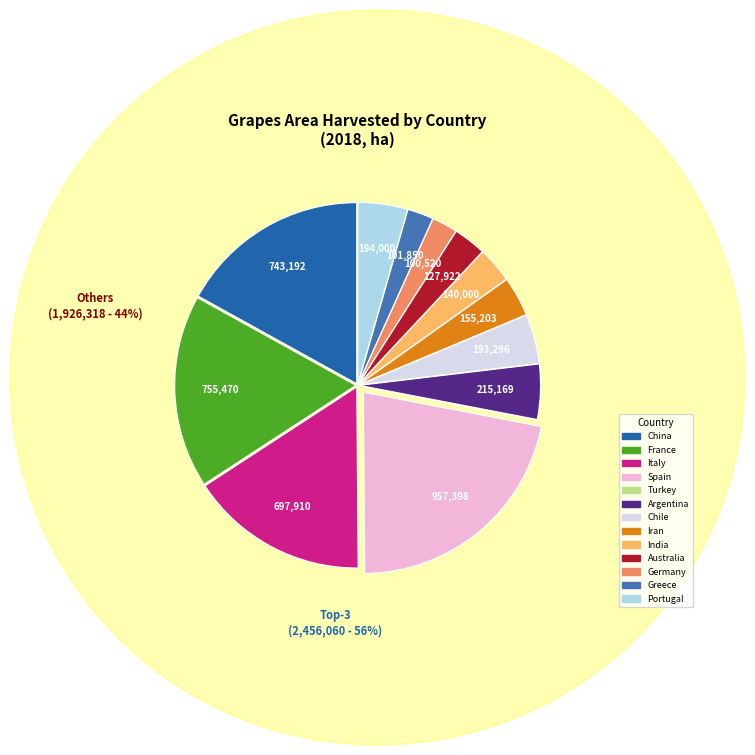

True or false: Australia accounts for 1% of the total.

False